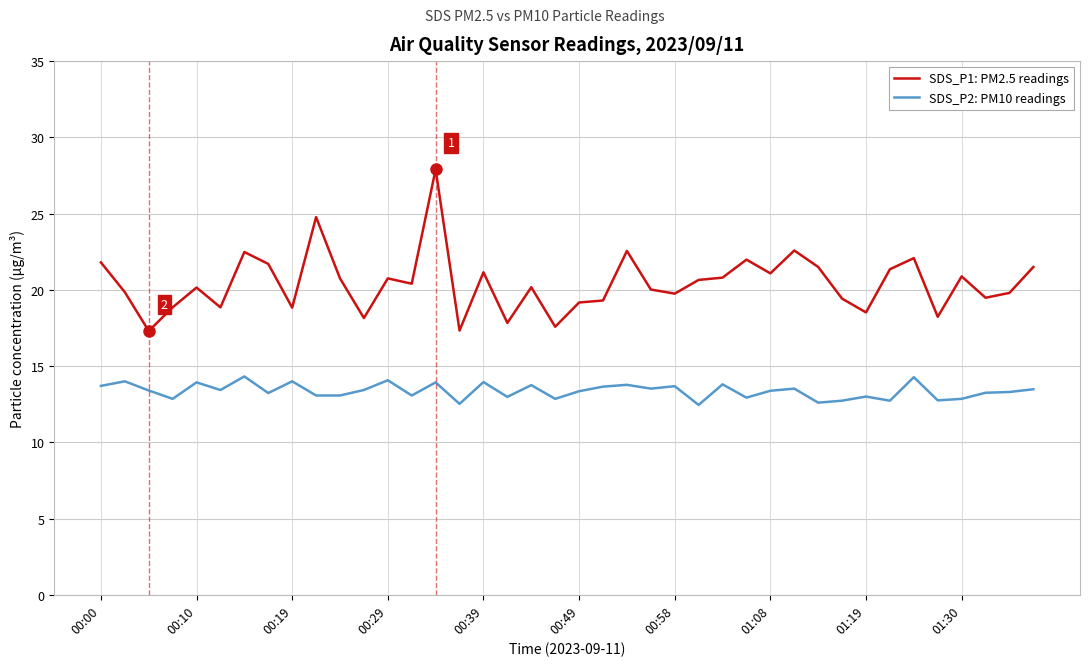

True or false: SDS_P2: PM10 readings and SDS_P1: PM2.5 readings intersect in this chart.

False